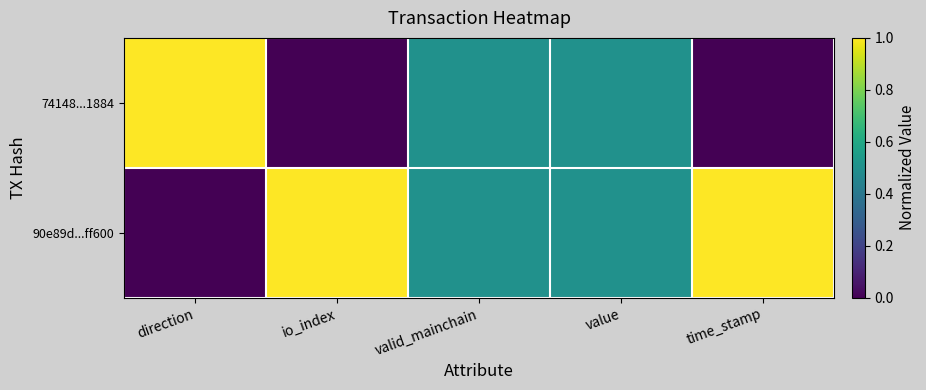

Which has a higher value, io_index or valid_mainchain?

io_index